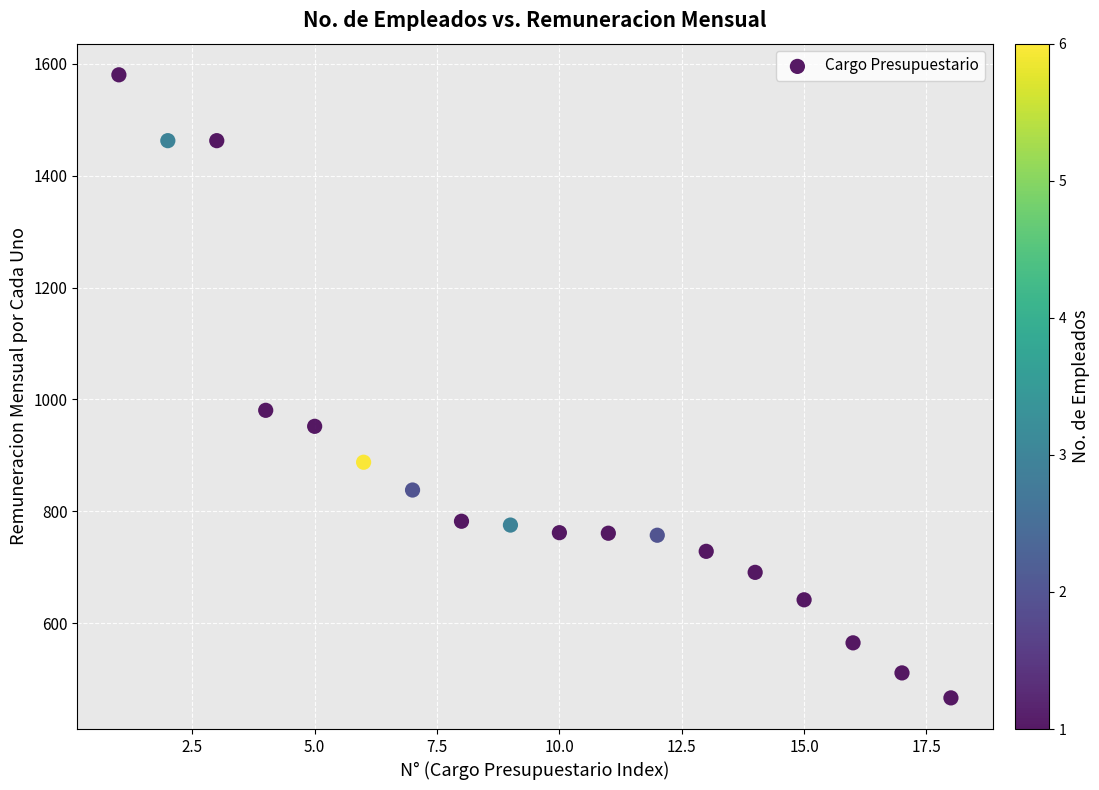

What is the range of X values (max minus min)?

17.0